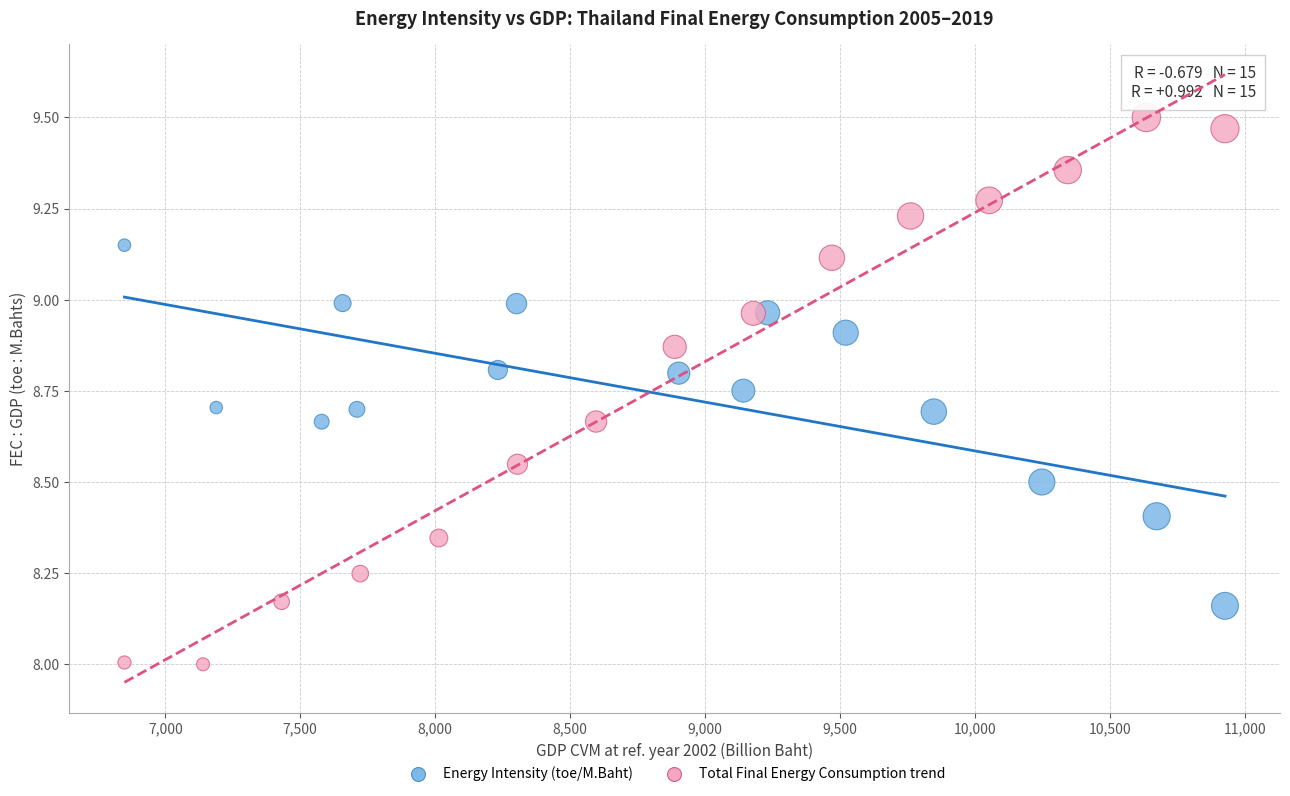

Which series reaches the minimum Y coordinate?

Total Final Energy Consumption trend